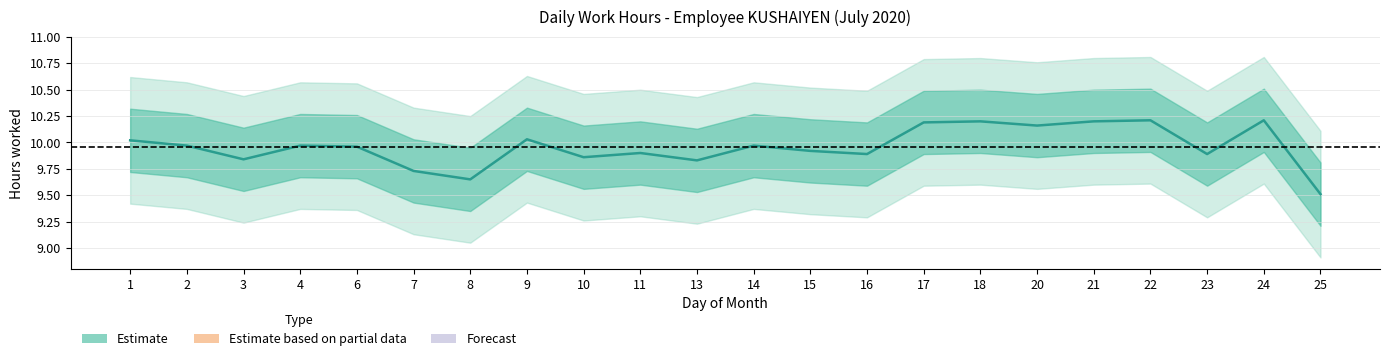

Reading left to right, list all the values displayed in this chart.

1=10.0	2=10.0	3=9.8	4=10.0	6=10.0	7=9.7	8=9.7	9=10.0	10=9.9	11=9.9	13=9.8	14=10.0	15=9.9	16=9.9	17=10.2	18=10.2	20=10.2	21=10.2	22=10.2	23=9.9	24=10.2	25=9.5